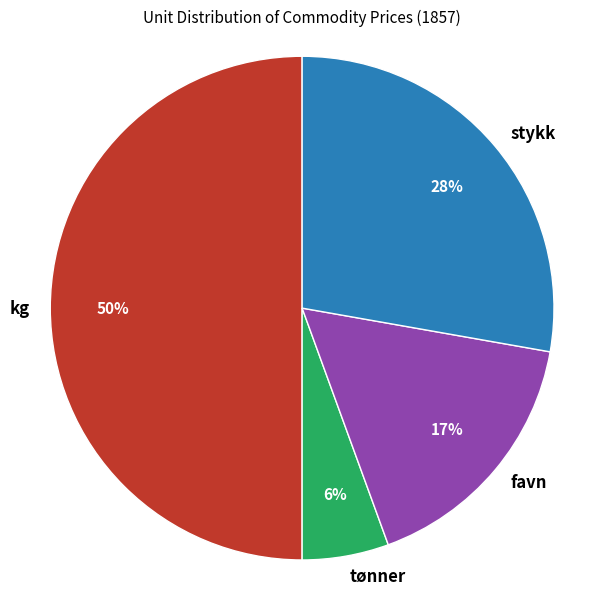

Combined, do kg and tønner account for over 50%?

Yes